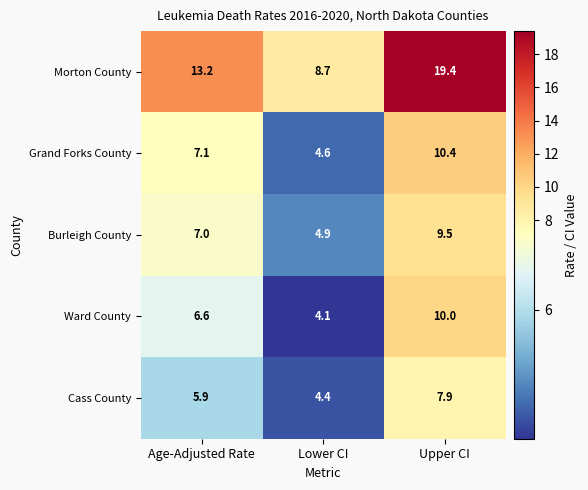

At which category is the sum across all series the highest?

Upper CI